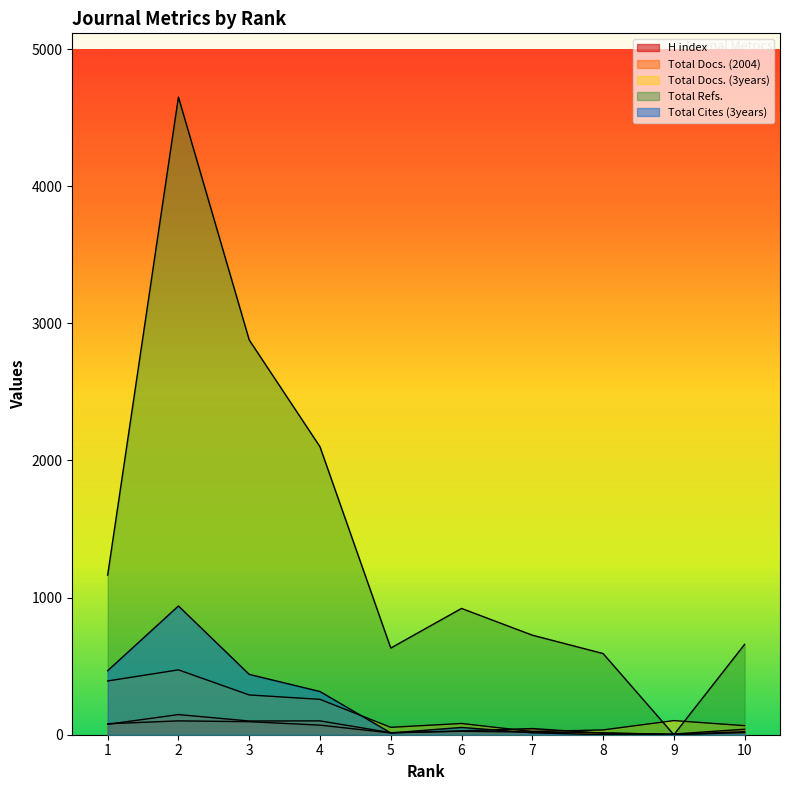

Reading left to right, what are all the values shown in this chart?

H index: 80	101	95	70	13	28	45	11	5	40
Total Docs. (2004): 76	147	100	101	15	25	19	14	0	16
Total Docs. (3years): 392	473	290	258	54	82	23	35	103	66
Total Refs.: 1164	4650	2879	2100	632	921	726	592	0	659
Total Cites (3years): 467	939	440	315	13	53	14	0	2	22